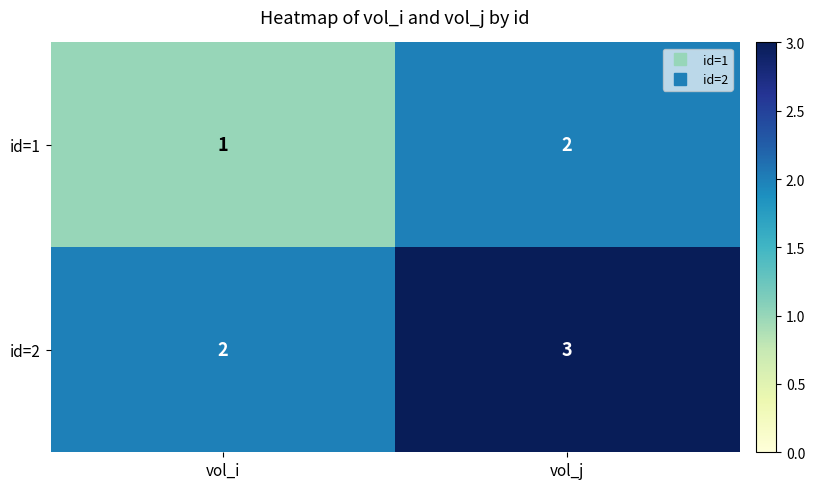

The id=1 series shows 1 at vol_j. True or false?

False